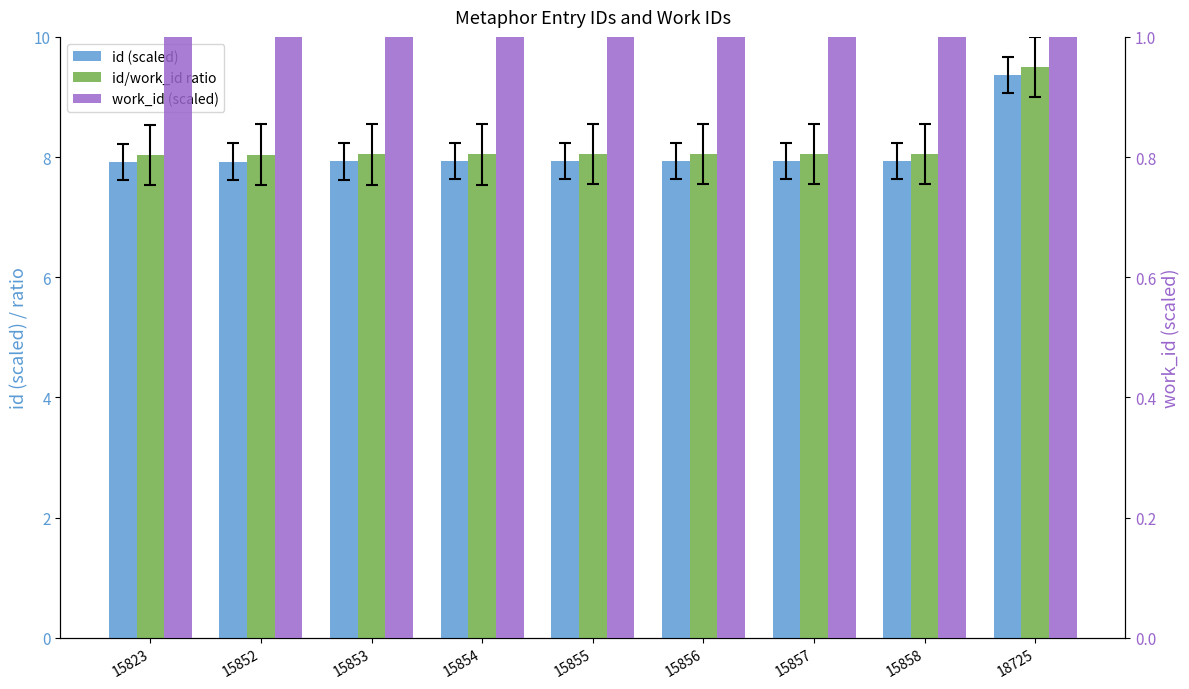

Which series has the largest range (max minus min)?

id/work_id ratio